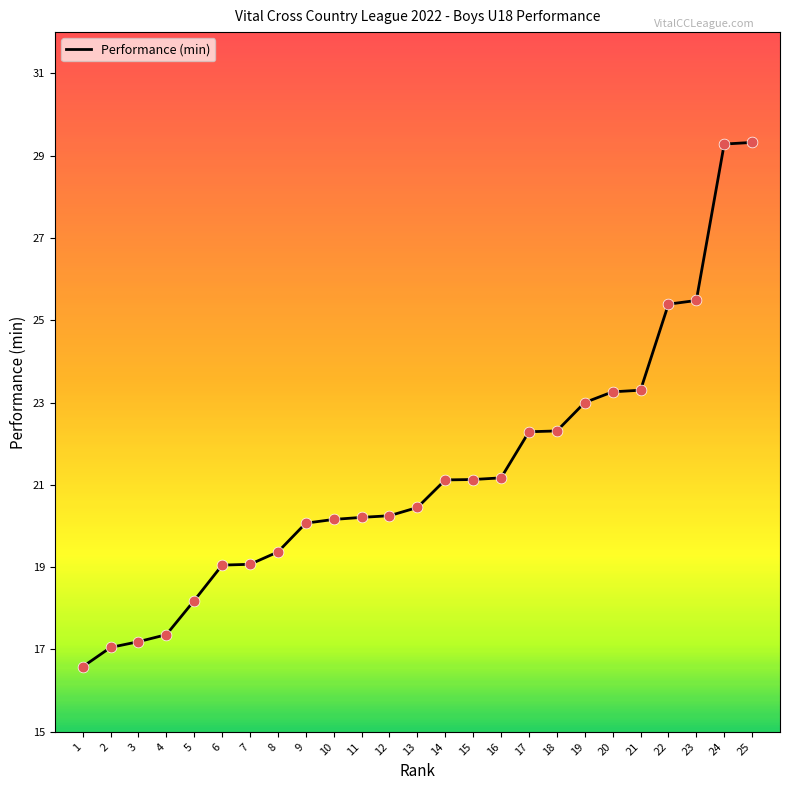

What is the change in value from 1 to 5?

+1.6